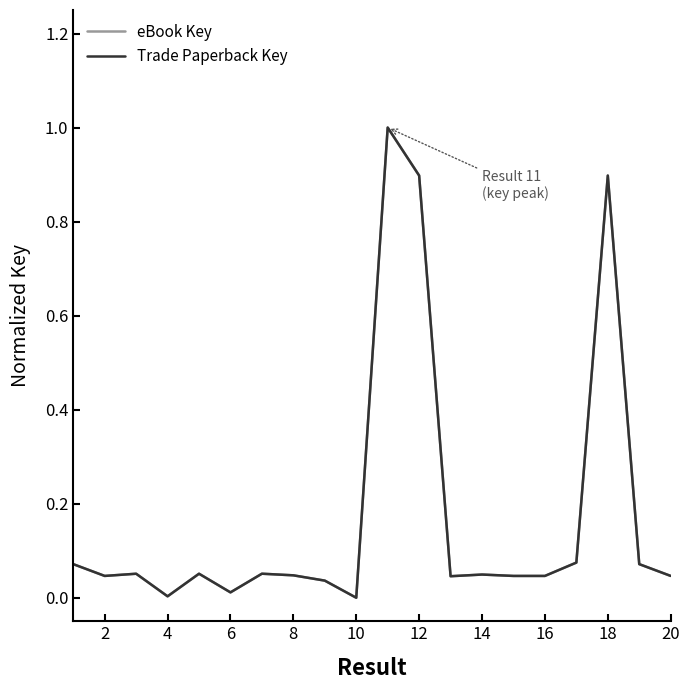

True or false: Trade Paperback Key and eBook Key intersect in this chart.

False